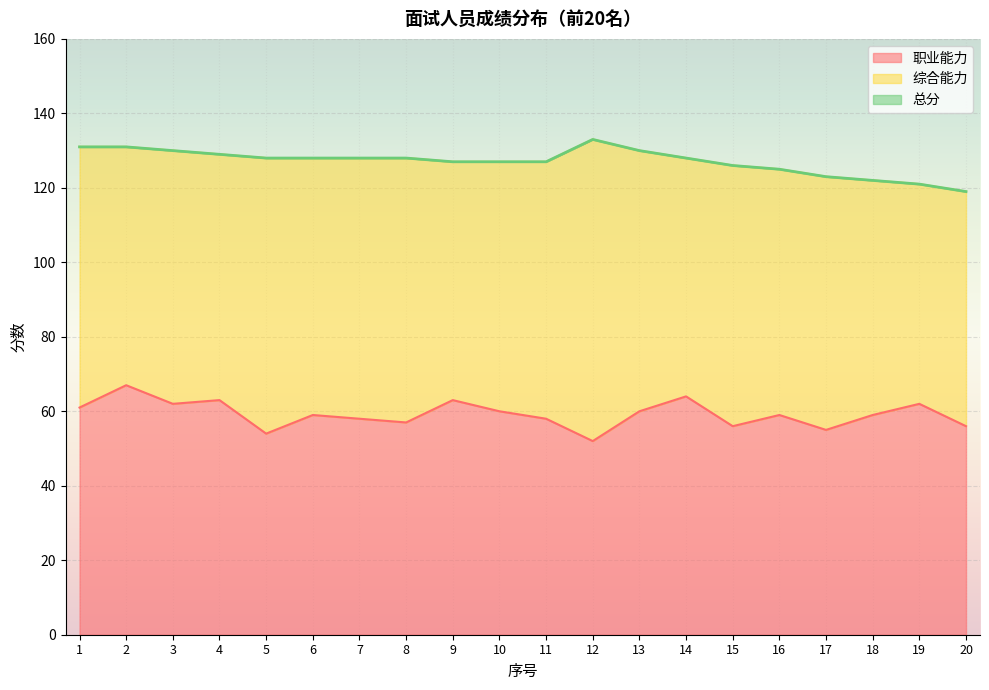

What is the total value across all series at 14?

128